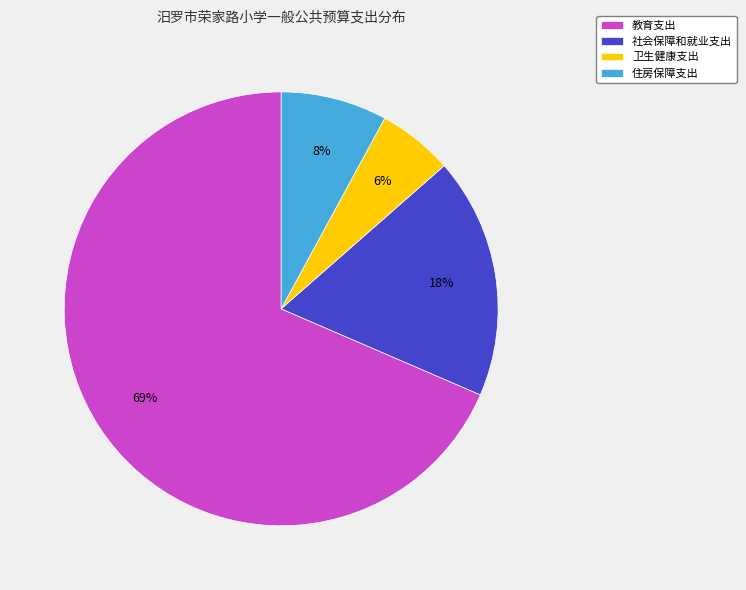

To the nearest percent, what is the average slice percentage?

25%